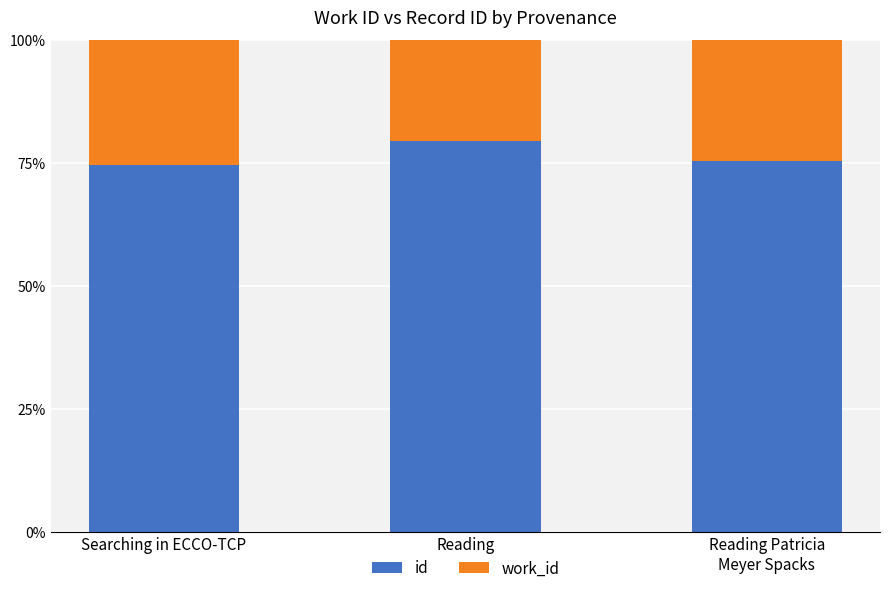

Is it true that id equals 75.3 at Reading Patricia
Meyer Spacks?

True